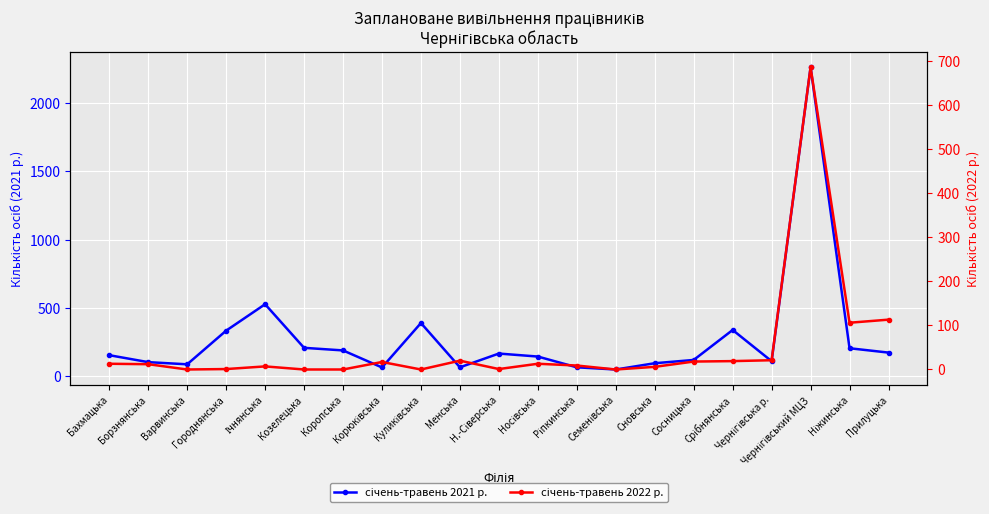

True or false: січень-травень 2021 р. has more than 0 points higher than both neighbors.

True